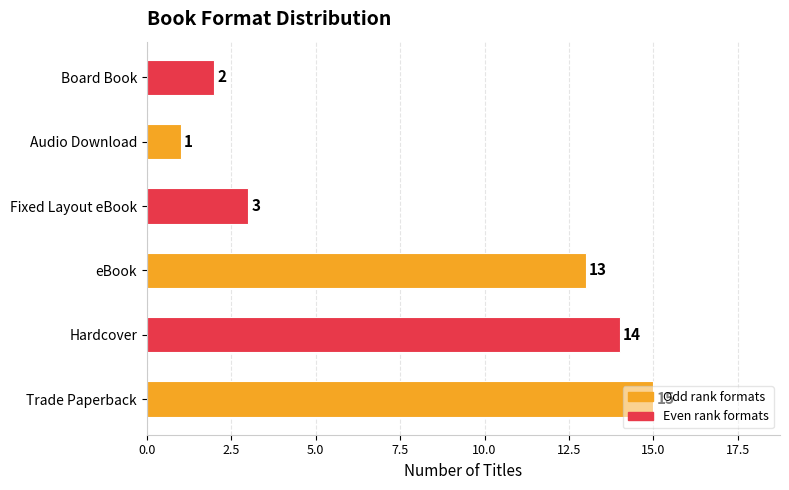

Between eBook and Fixed Layout eBook, which is larger?

eBook